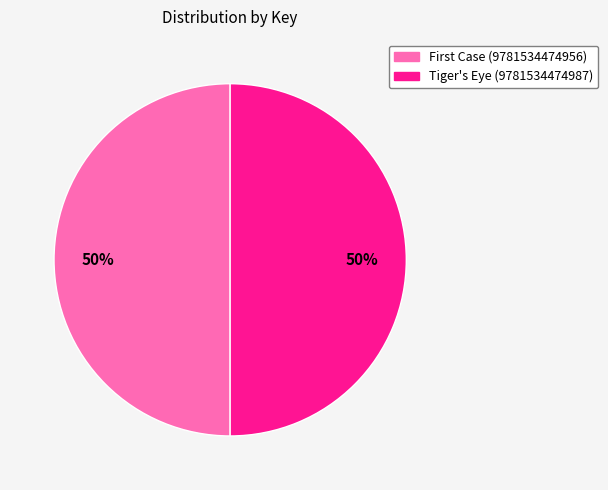

Count the number of slices in the pie.

2